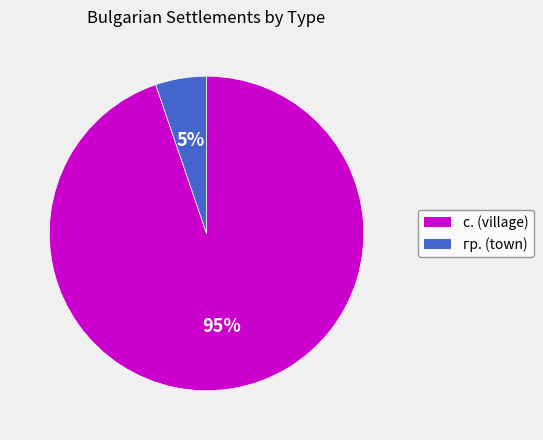

To the nearest percent, what is the average slice percentage?

50%